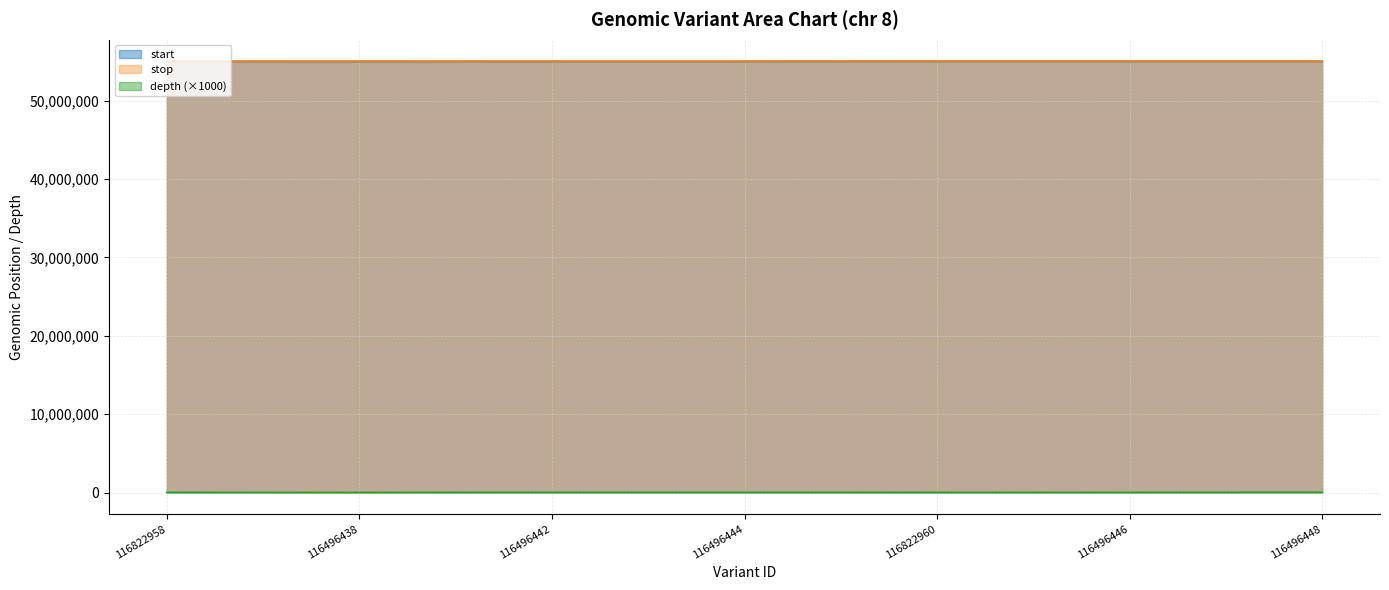

What is the sum of all stop values?

385234355